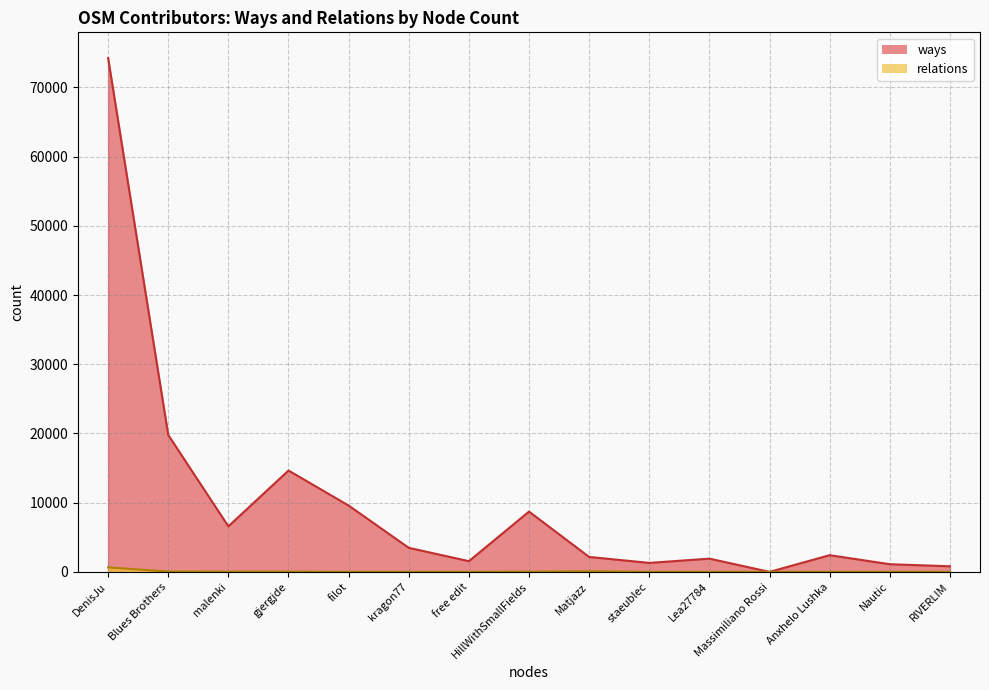

True or false: ways has a value of 807 at RIVERLIM.

True